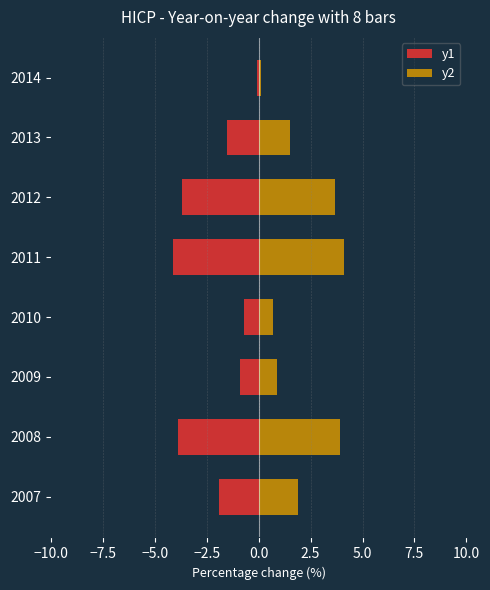

What is the minimum value shown in the chart?

-4.1